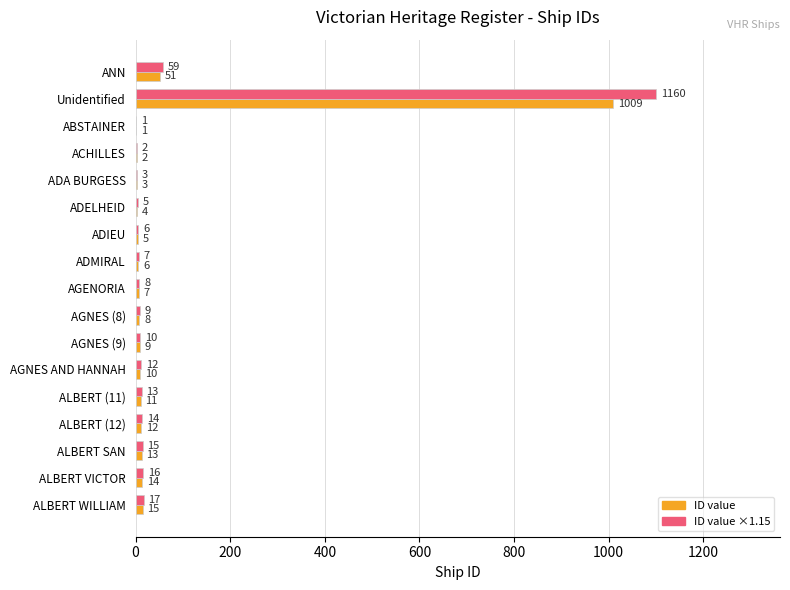

At which category is the sum across all series the highest?

Unidentified